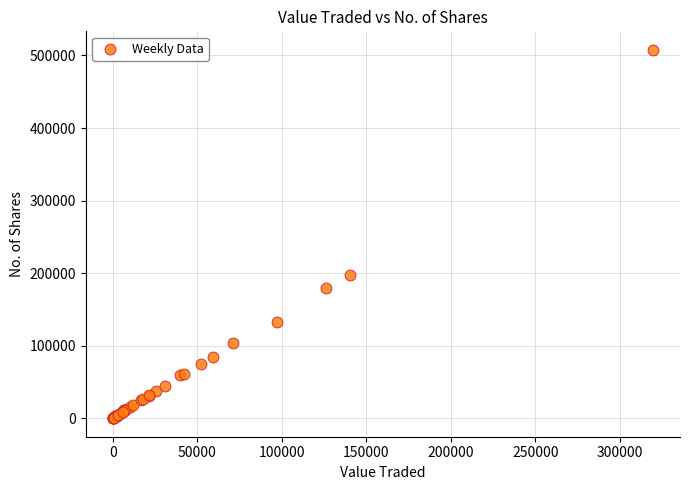

What Y value in the scatter plot is closest to 253990?

197088